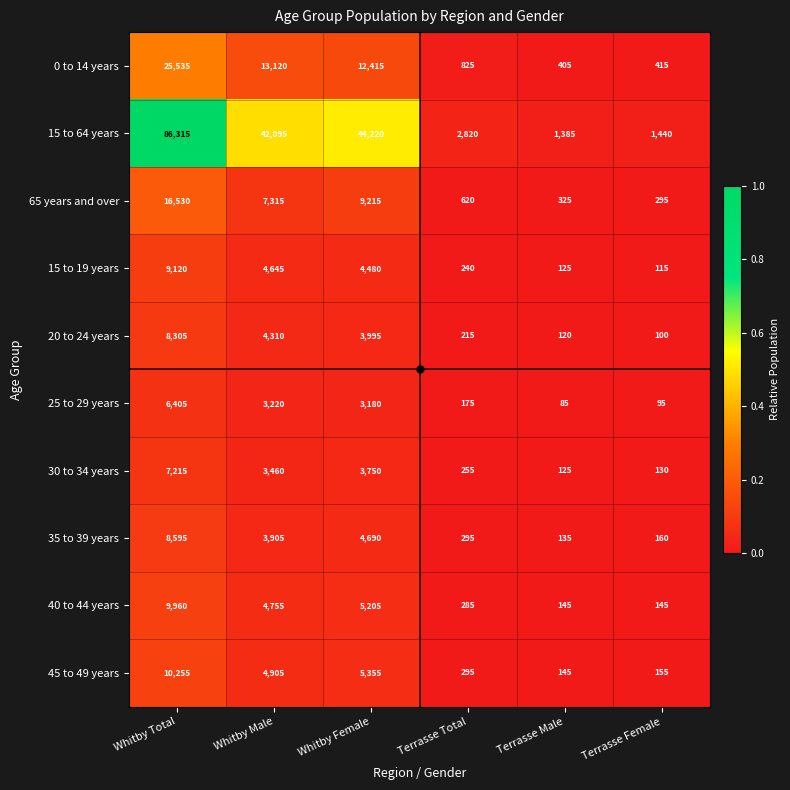

Which series has the largest range (max minus min)?

15 to 64 years